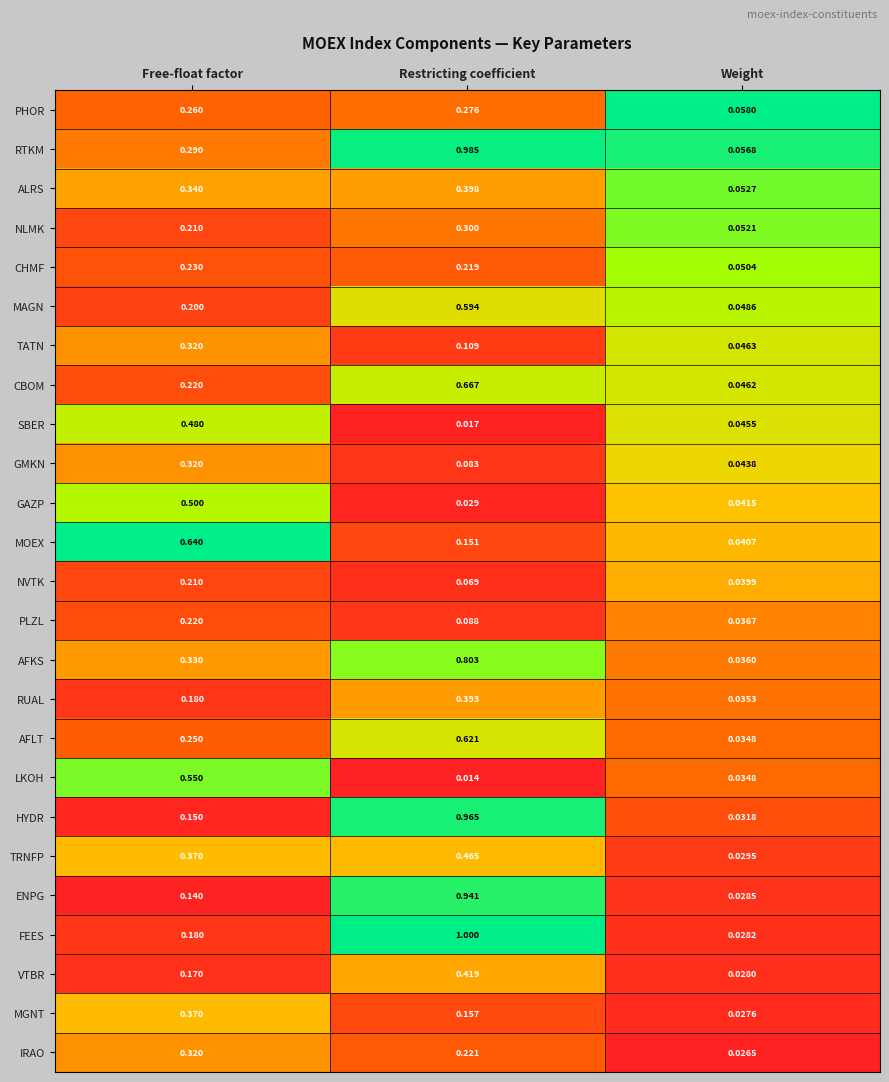

At which category is the sum across all series the highest?

Restricting coefficient